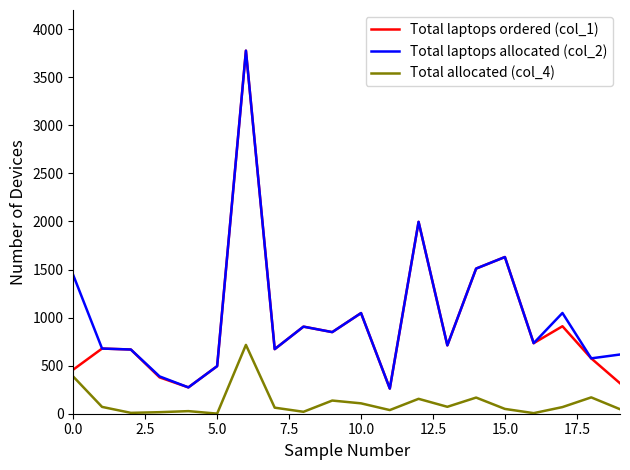

What is the greatest value displayed?

3777